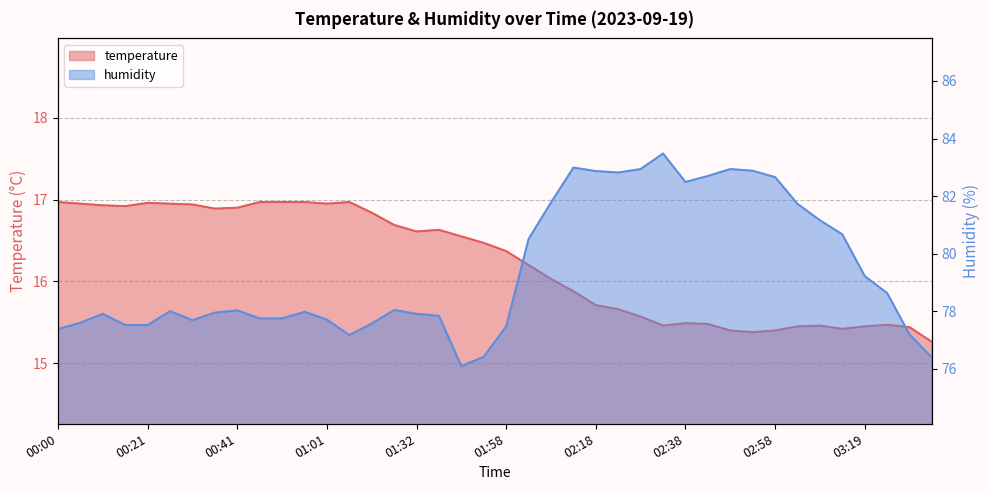

Rank the series by their average value, from highest to lowest.

humidity, temperature